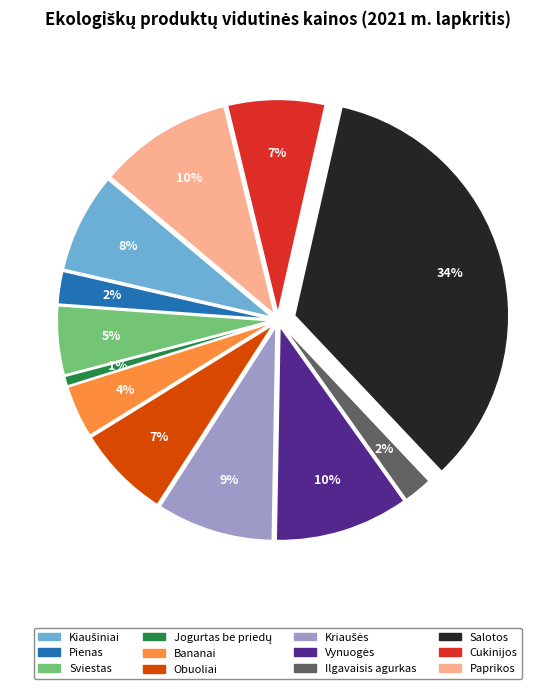

Count the number of slices in the pie.

12